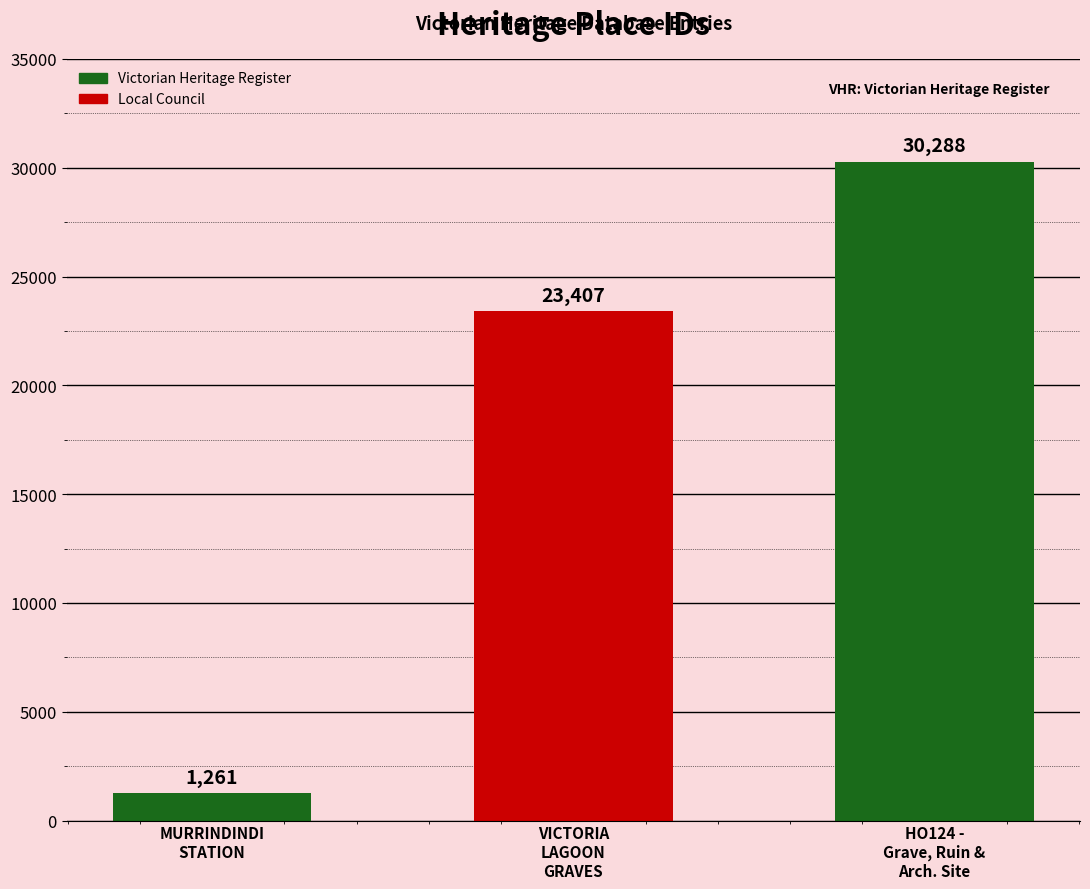

Reading left to right, transcribe all the data shown in this chart.

1261	23407	30288